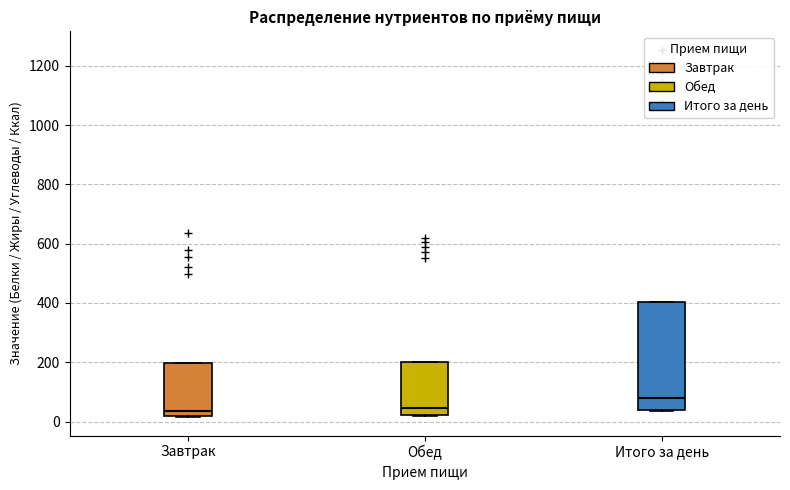

Which box is the tallest, from its lower edge to its upper edge?

Итого за день